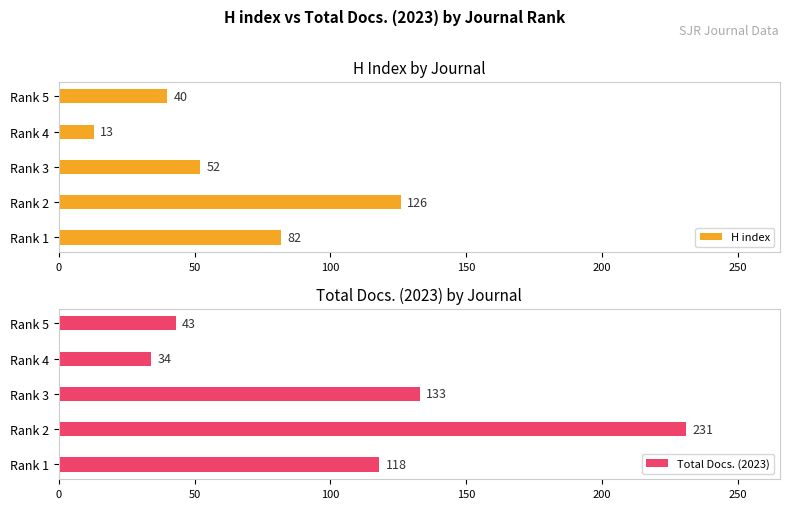

List the series in order of their peak value, lowest first.

H index, Total Docs. (2023)